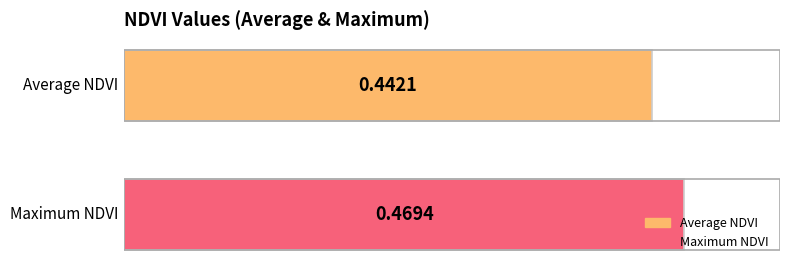

Which series has the widest spread of values?

Average NDVI